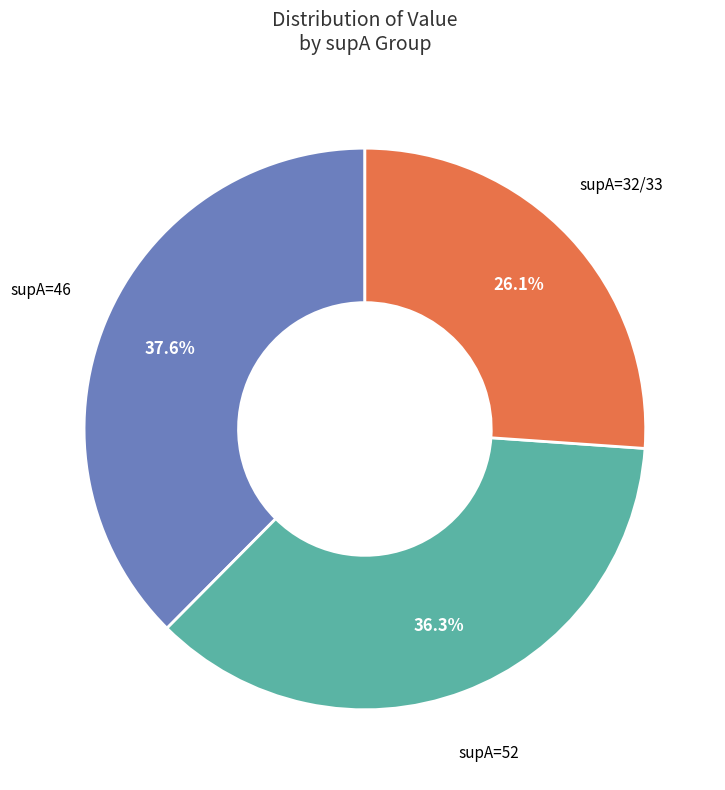

Is there any slice that represents more than half of the pie?

No